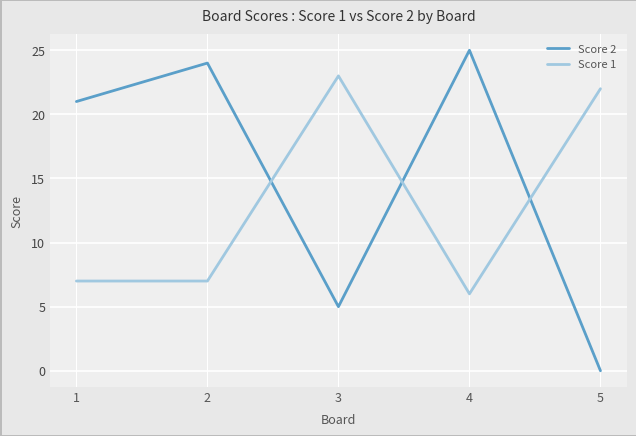

What is the difference between the highest and lowest values at 5?

22